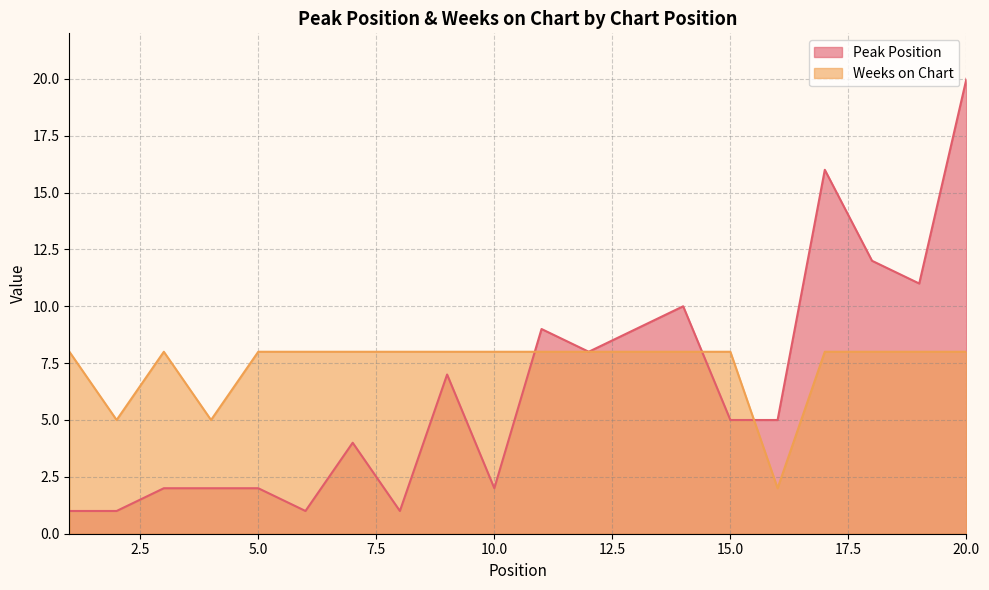

Which series has the largest total across all categories?

Weeks on Chart